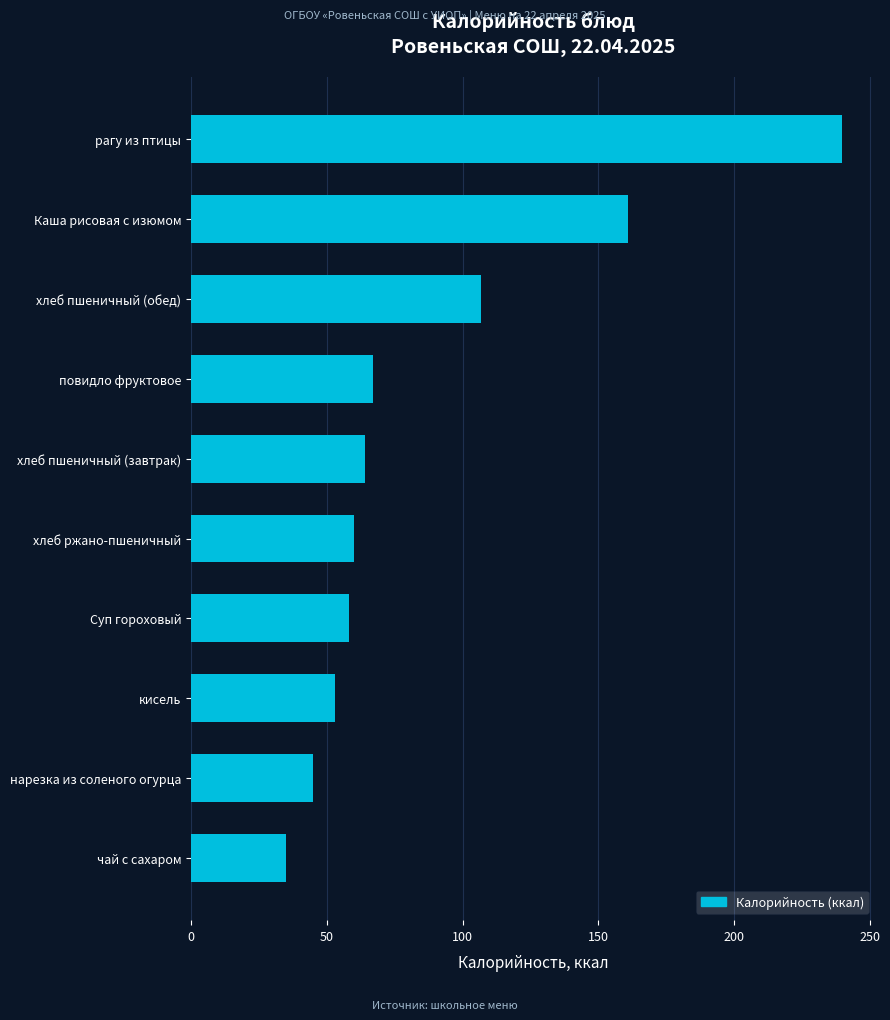

How many categories are shown in the chart?

10